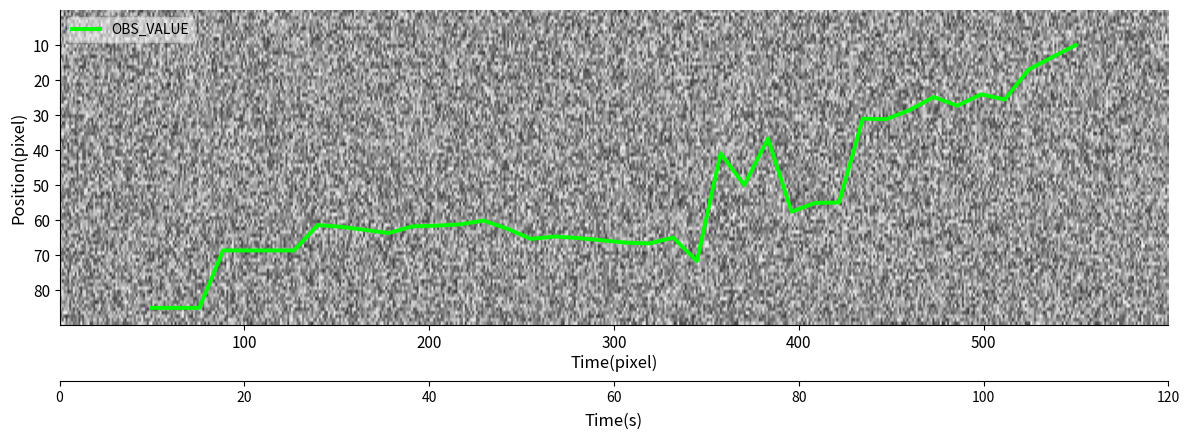

How many values are below 61?

17